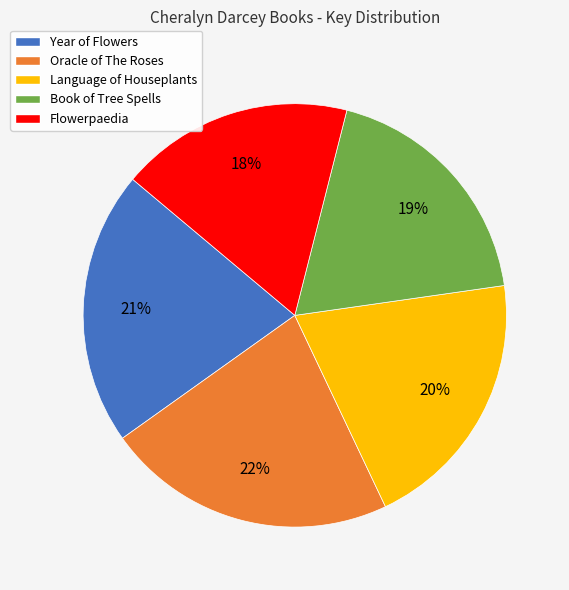

How many slices are in this pie chart?

5